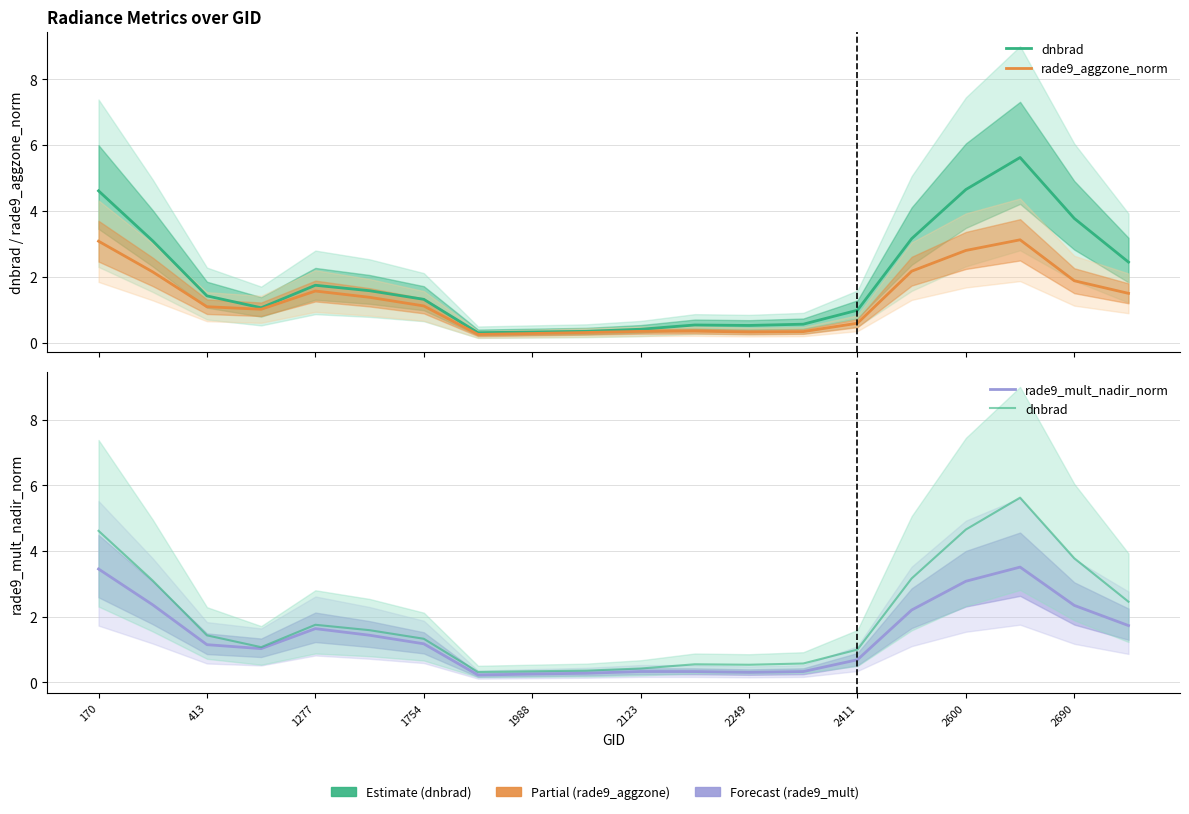

List the series in order of their peak value, highest first.

dnbrad, rade9_mult_nadir_norm, rade9_aggzone_norm